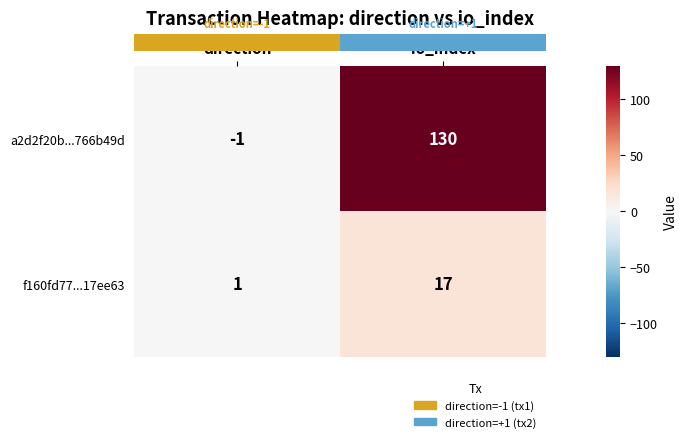

The a2d2f20b...766b49d series shows 130 at io_index. True or false?

True